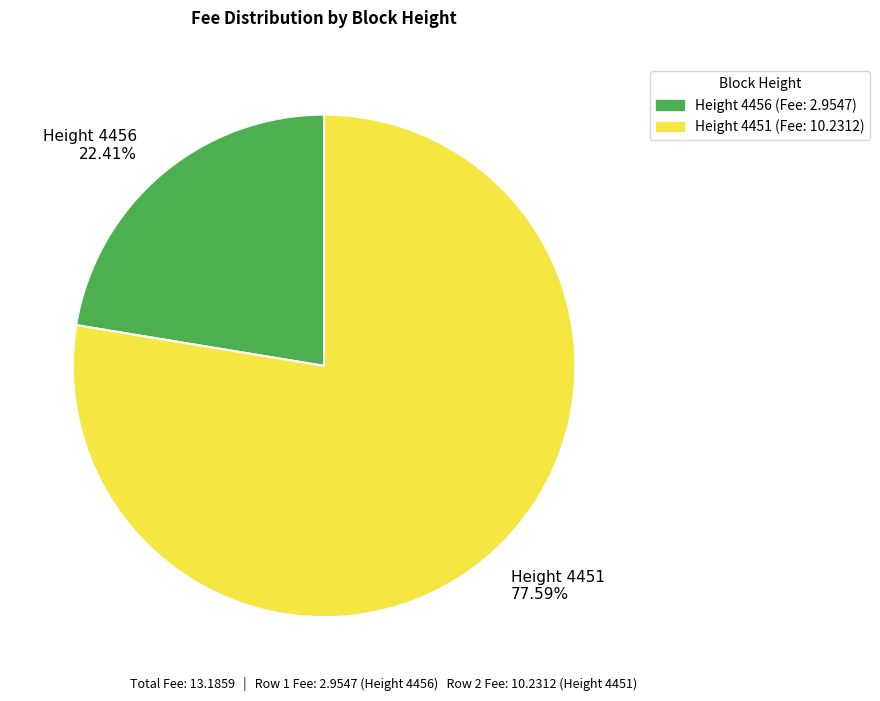

Rank the categories by value from highest to lowest.

Height 4451 77.59%, Height 4456 22.41%